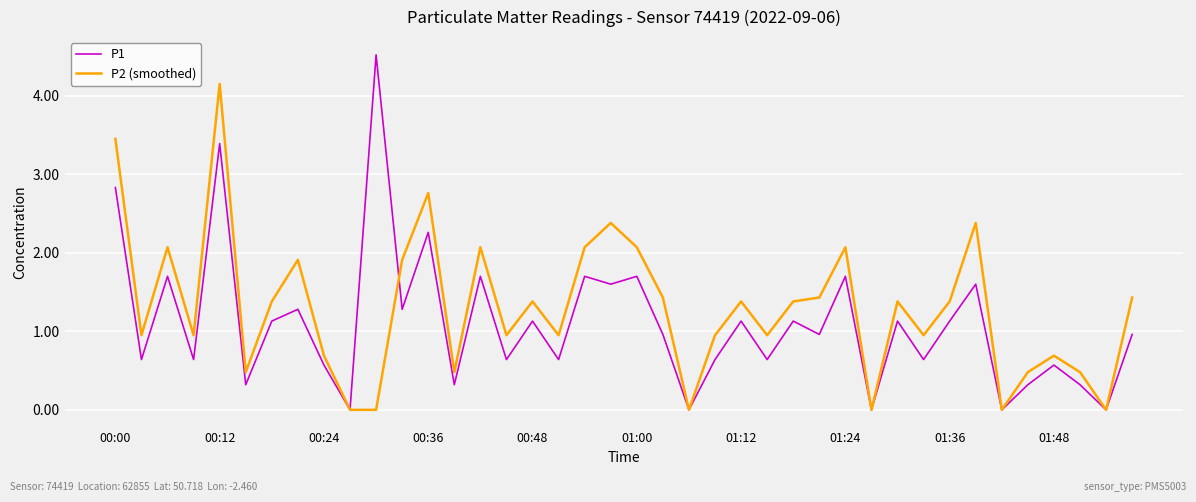

List the series in order of their peak value, highest first.

P1, P2 (smoothed)